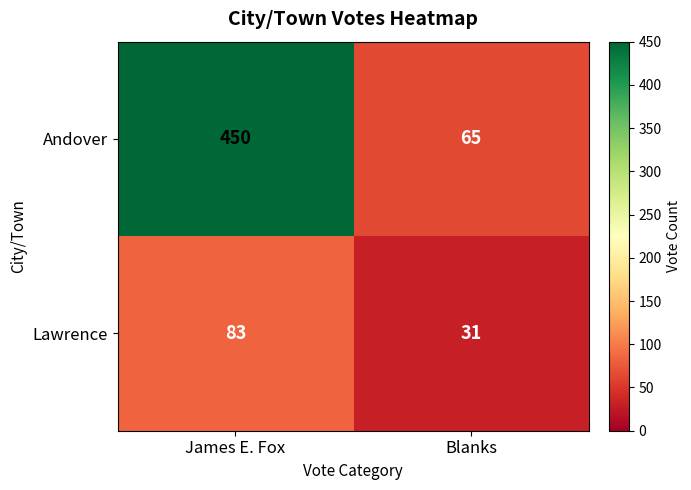

Rank the categories by Andover value from highest to lowest.

James E. Fox, Blanks